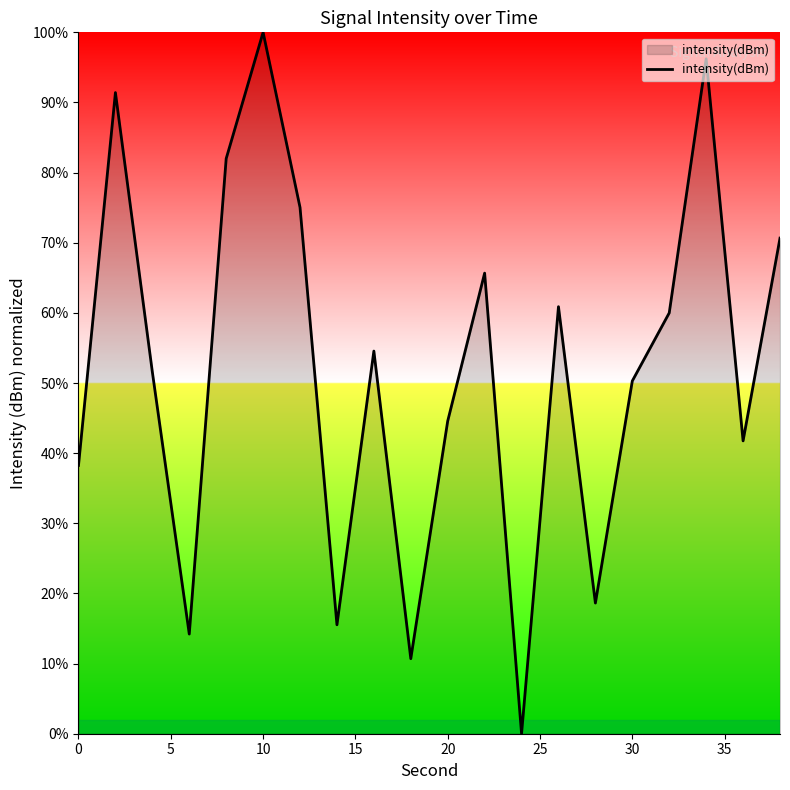

What is the maximum value shown in the chart?

100.0